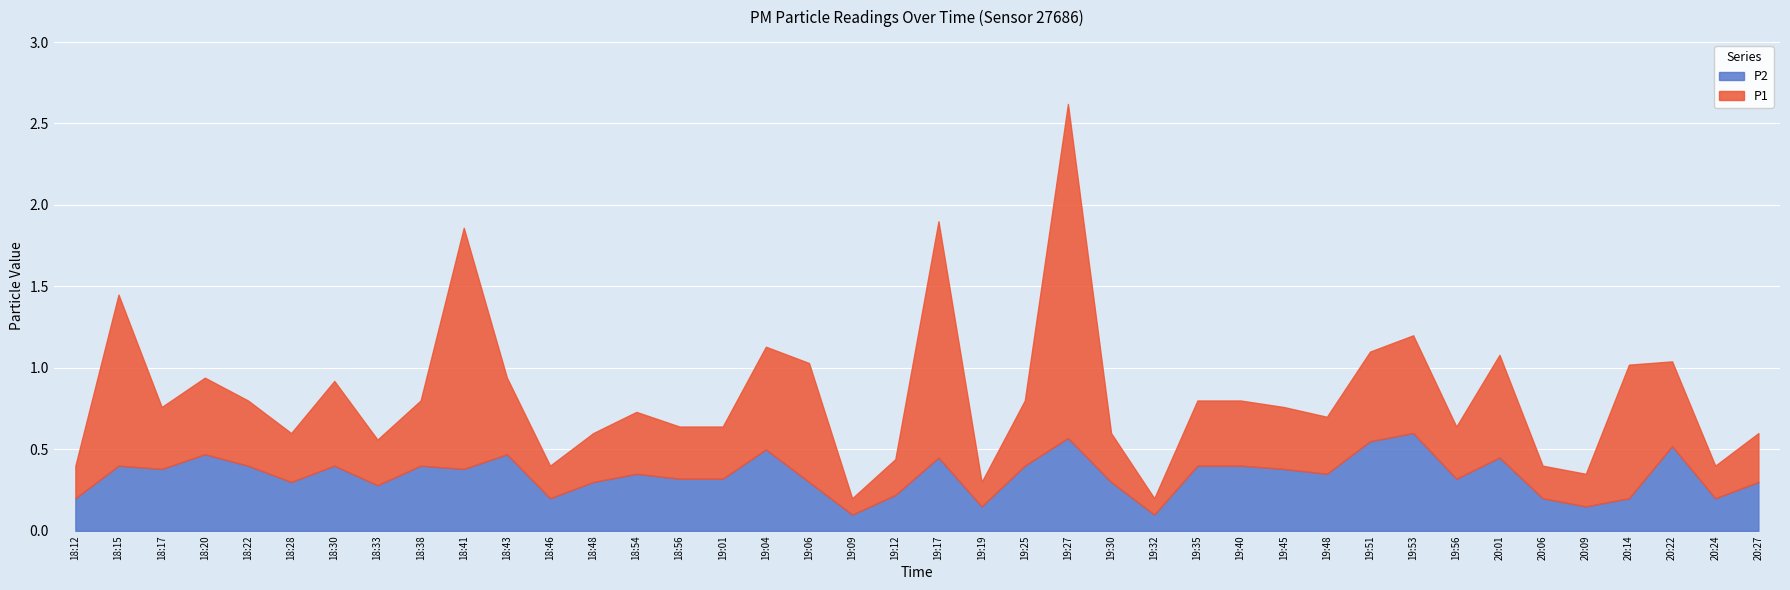

Which category has the lowest value across all series?

19:09